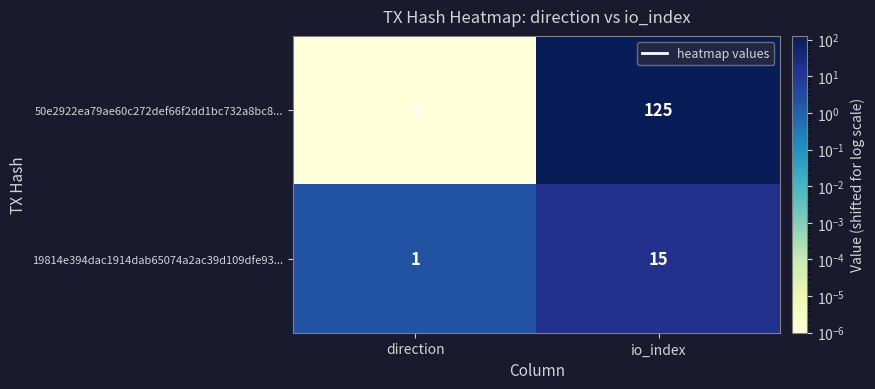

What is the sum of the 19814e394dac1914dab65074a2ac39d109dfe93... values at direction and io_index?

16